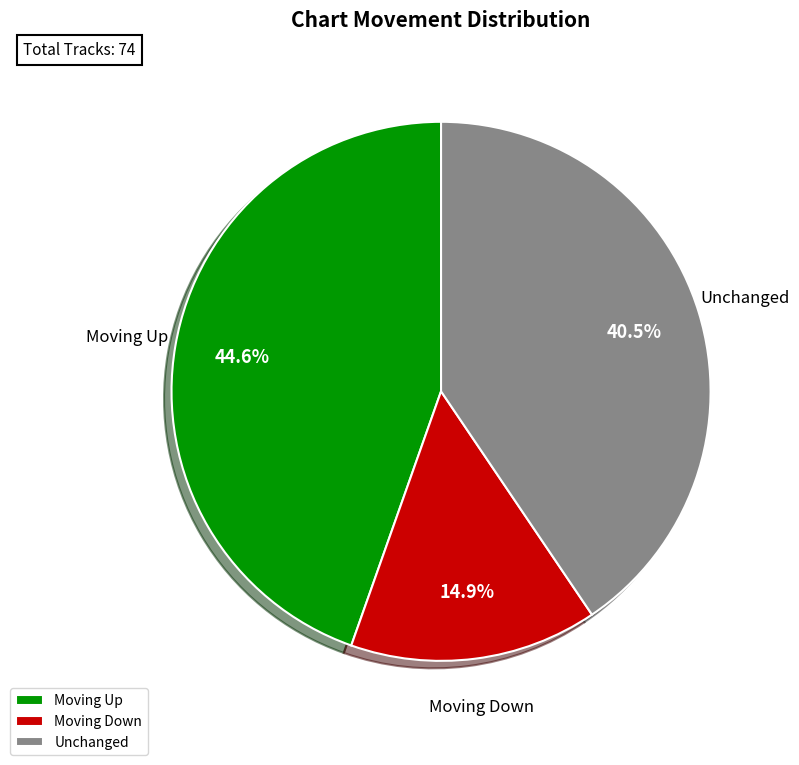

How many segments does this pie chart have?

3